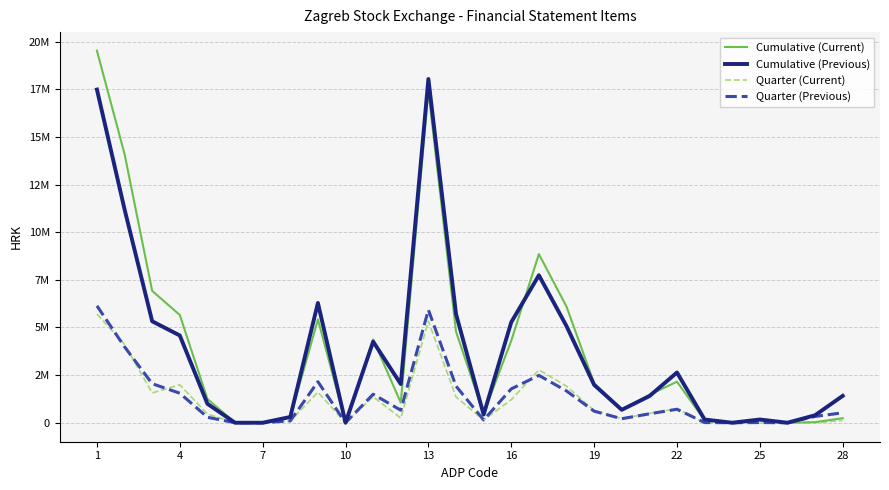

What are all the series names shown in the legend?

Cumulative (Current), Cumulative (Previous), Quarter (Current), Quarter (Previous)